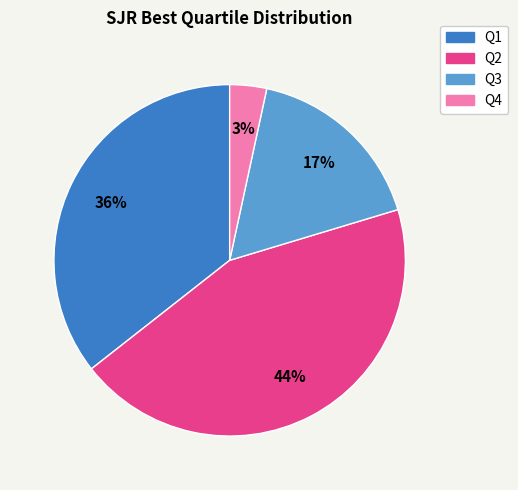

What is the smallest slice in the pie chart?

Q4